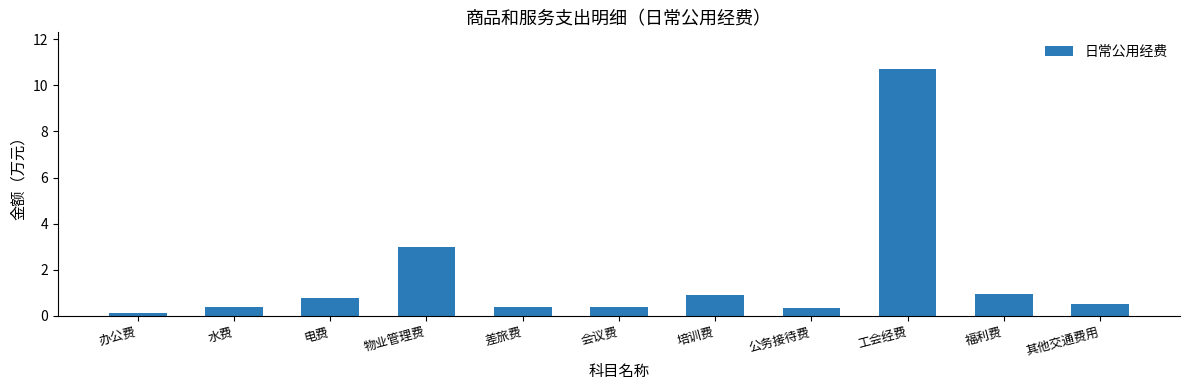

What is the sum of all values?

18.4